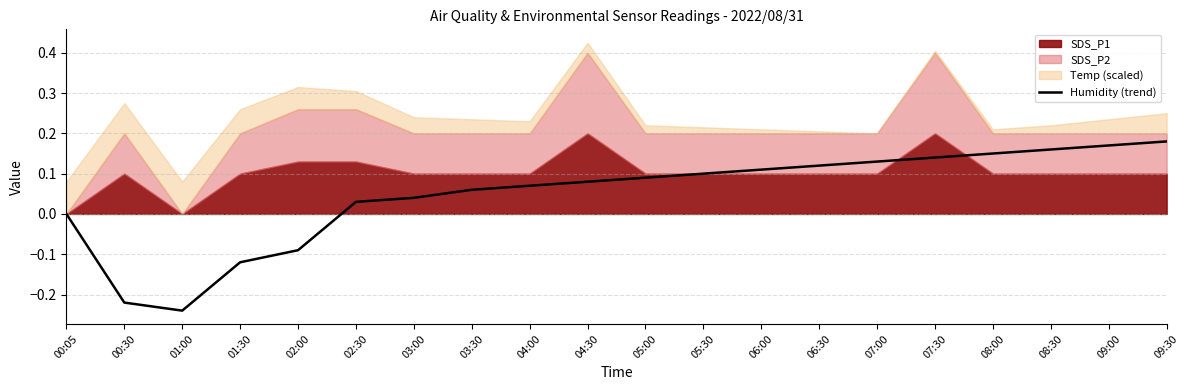

Is it true that Humidity (trend) equals 0.2 at 07:00?

False